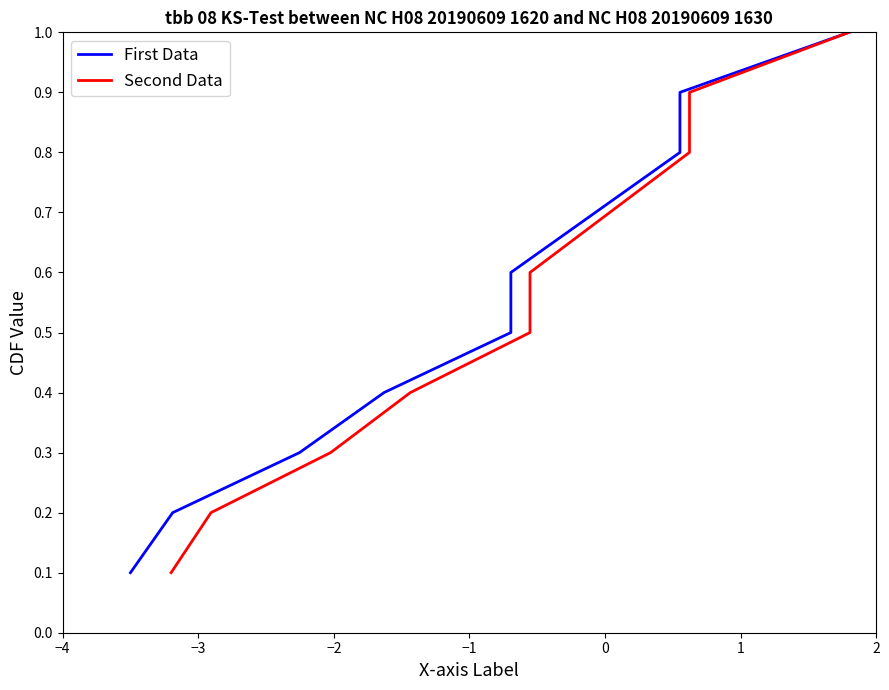

True or false: Second Data and First Data cross at least once.

False